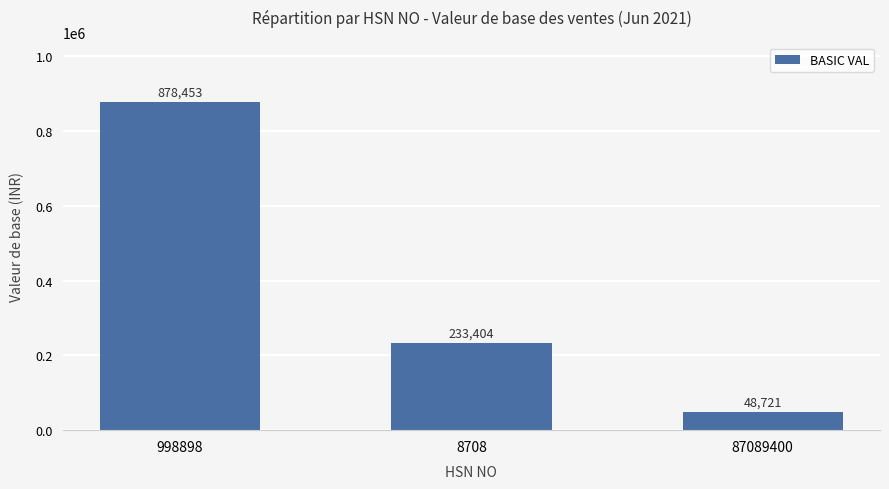

The value at 87089400 is 48721.0. True or false?

True